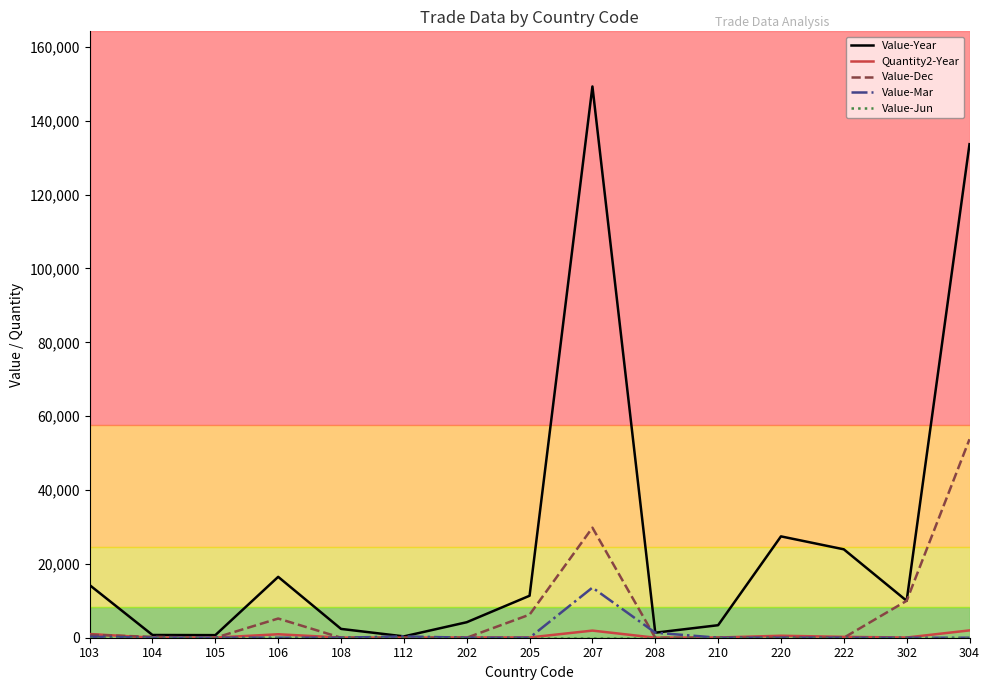

Which series has the largest total across all categories?

Value-Year